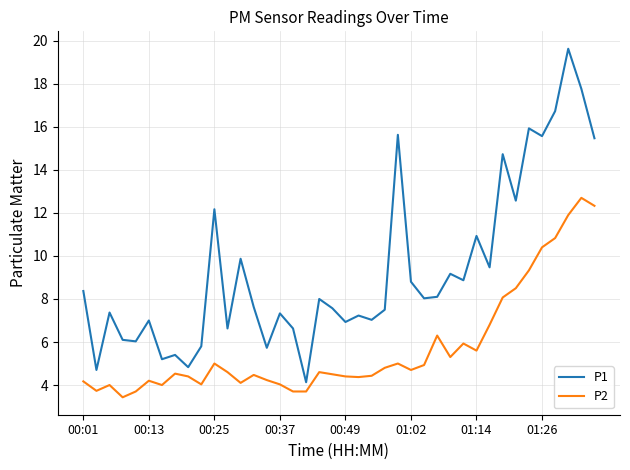

True or false: P1 and P2 intersect in this chart.

False